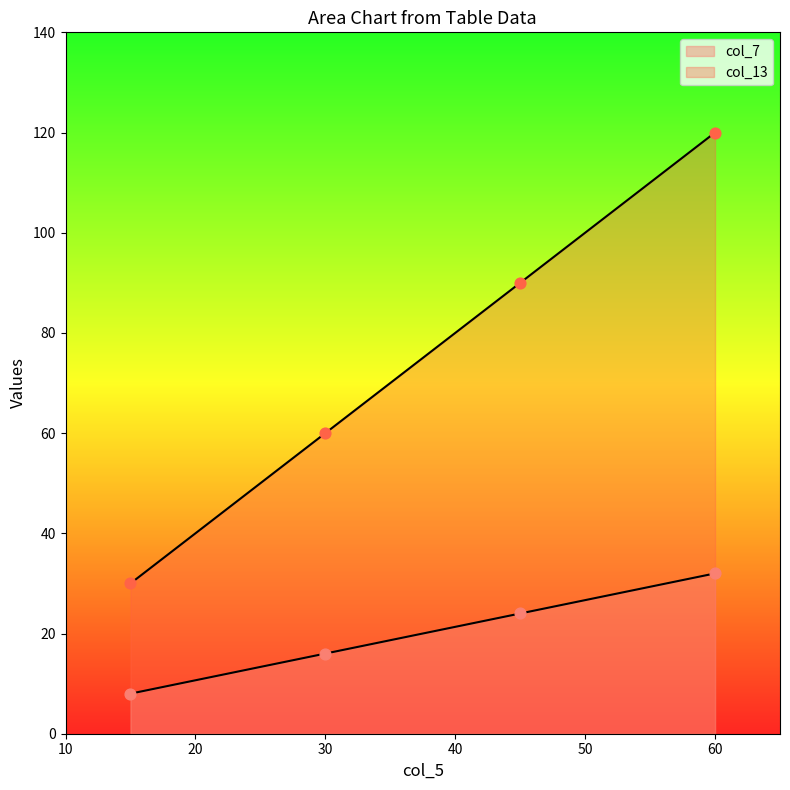

Which series has the largest Y range (max minus min)?

col_13